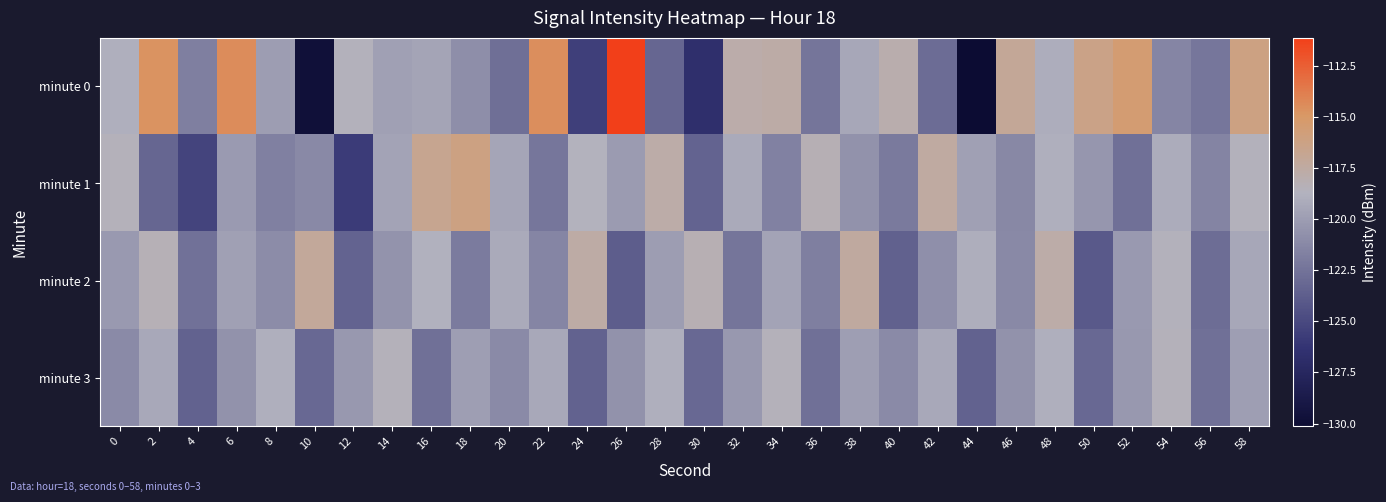

What is the maximum value shown in the chart?

-111.1